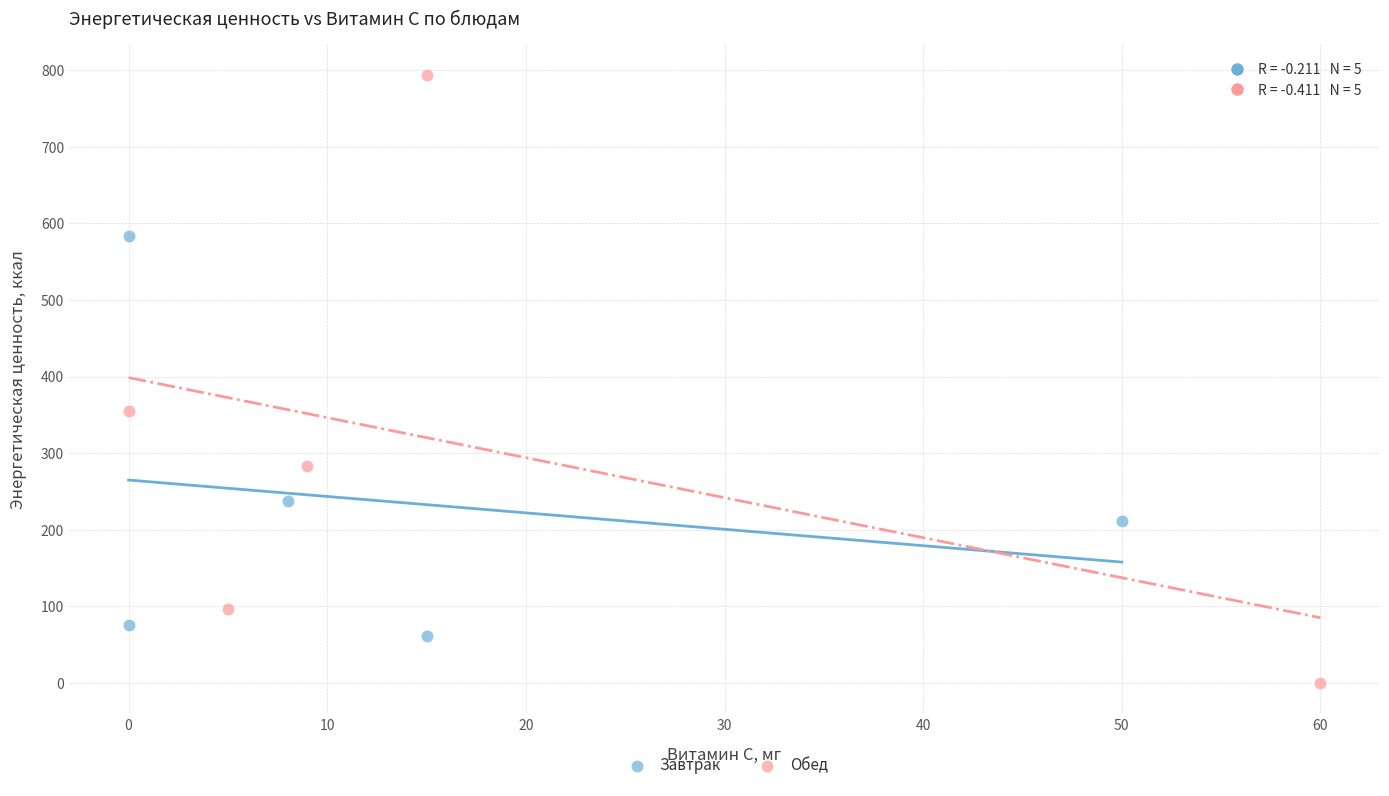

Which series reaches the minimum Y coordinate?

Обед